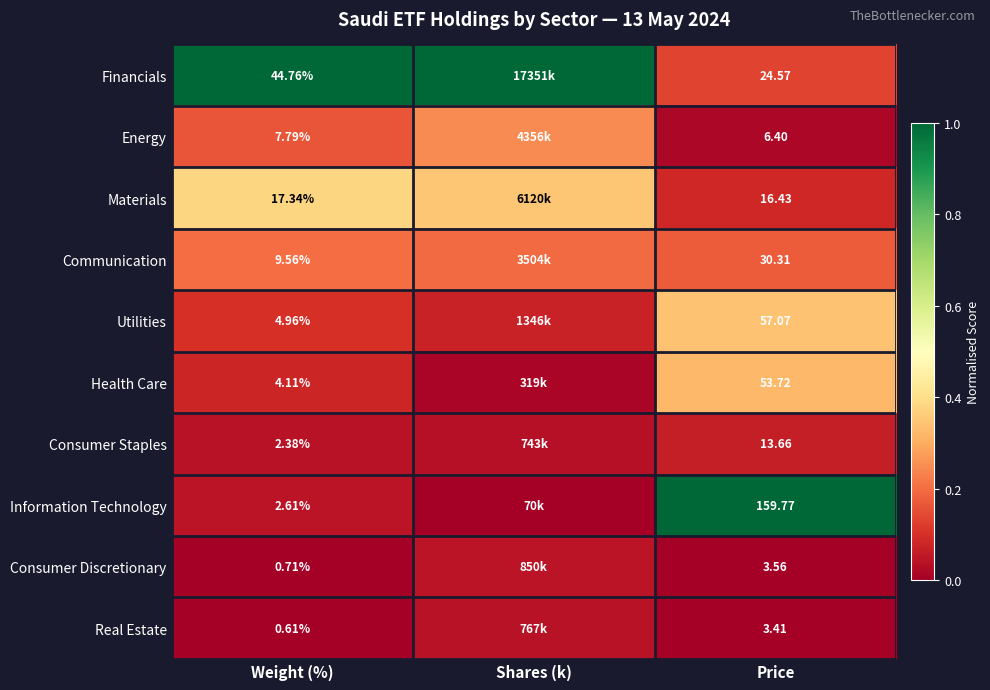

At Weight (%), list the series in order from largest to smallest.

Financials, Materials, Communication, Energy, Utilities, Health Care, Information Technology, Consumer Staples, Consumer Discretionary, Real Estate